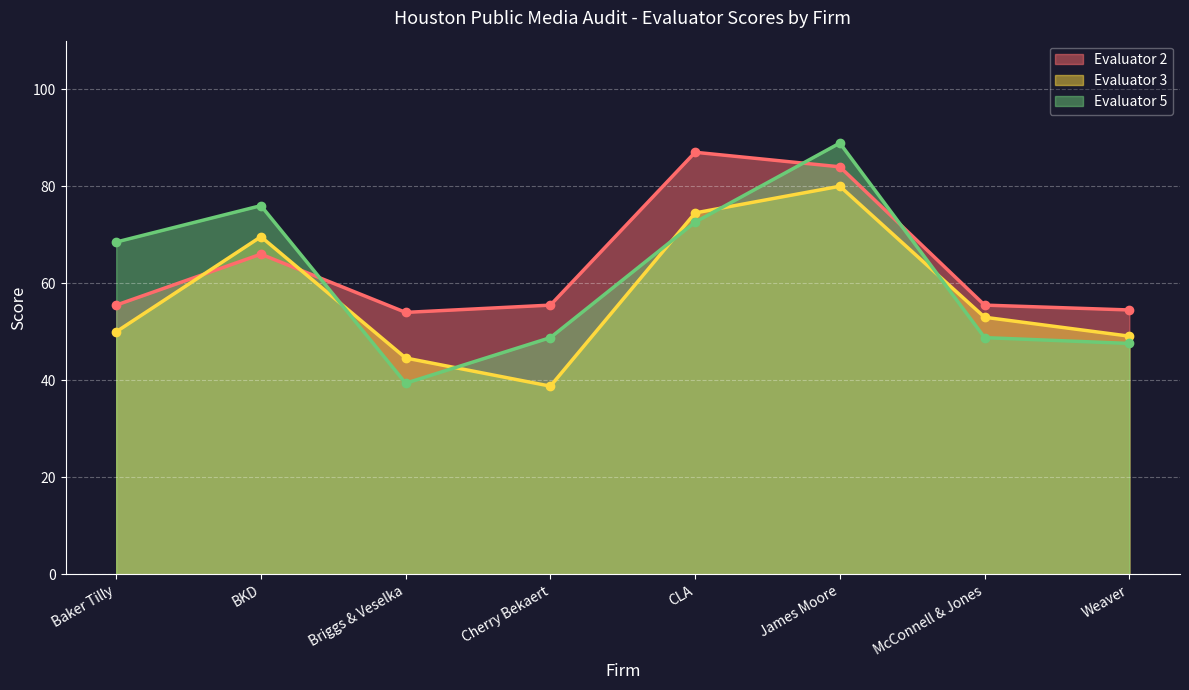

Which series has the largest total across all categories?

Evaluator 2